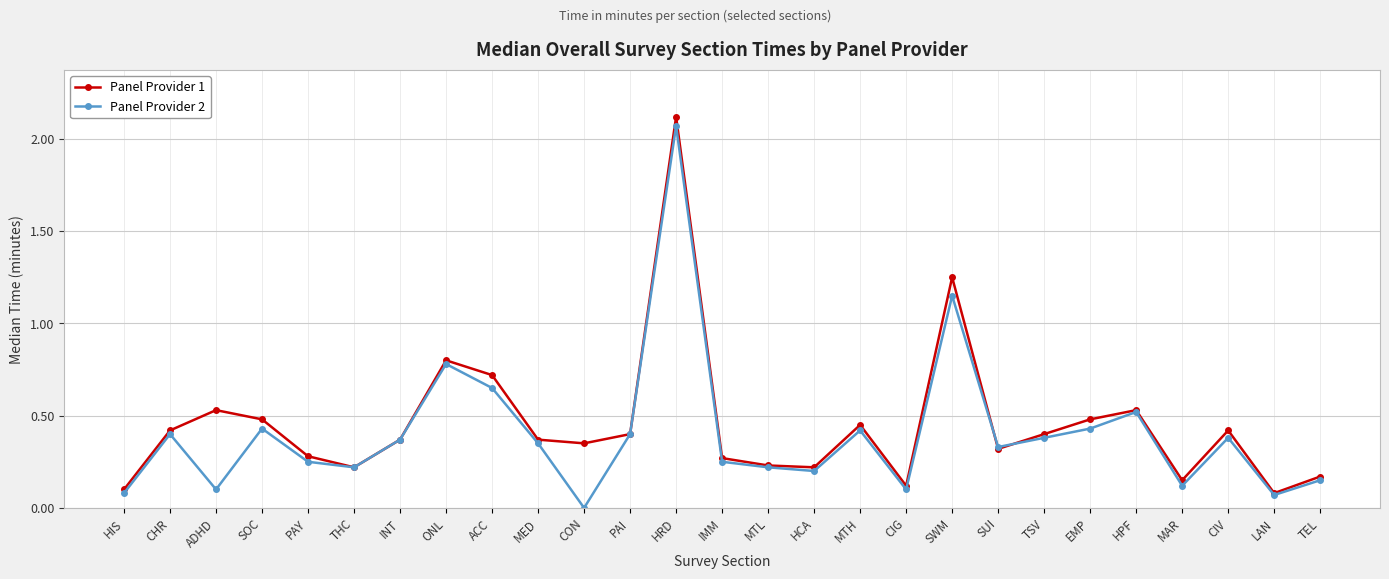

At which category does Panel Provider 1 reach its first local valley?

THC